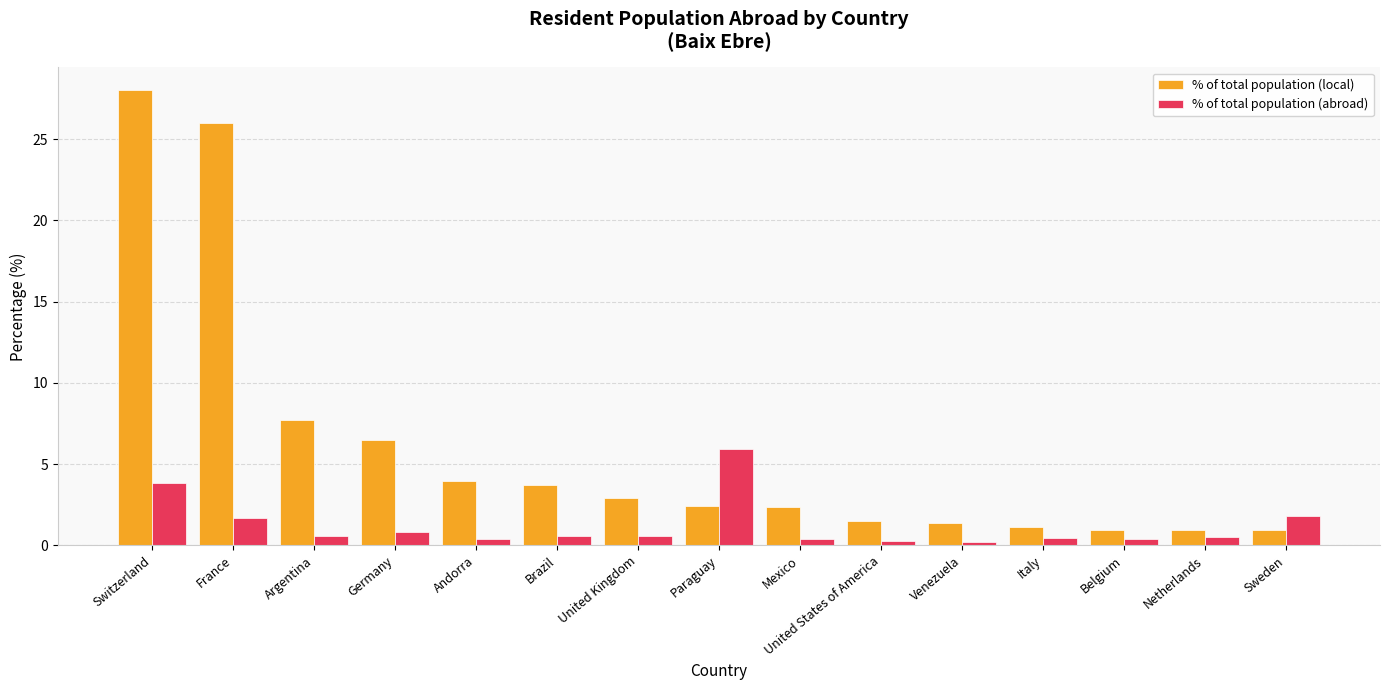

What position from the left is Andorra?

5